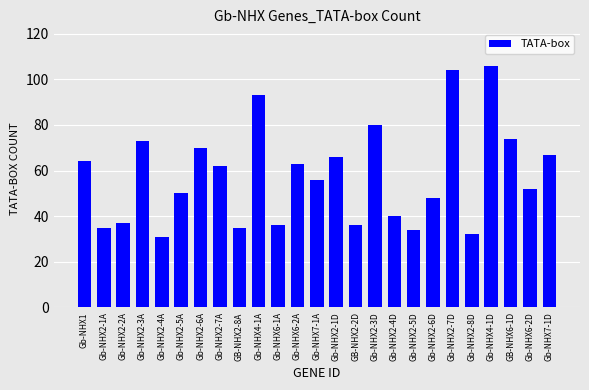

What is the ratio of the value at Gb-NHX2-6D to the value at GB-NHX2-8A?

1.4